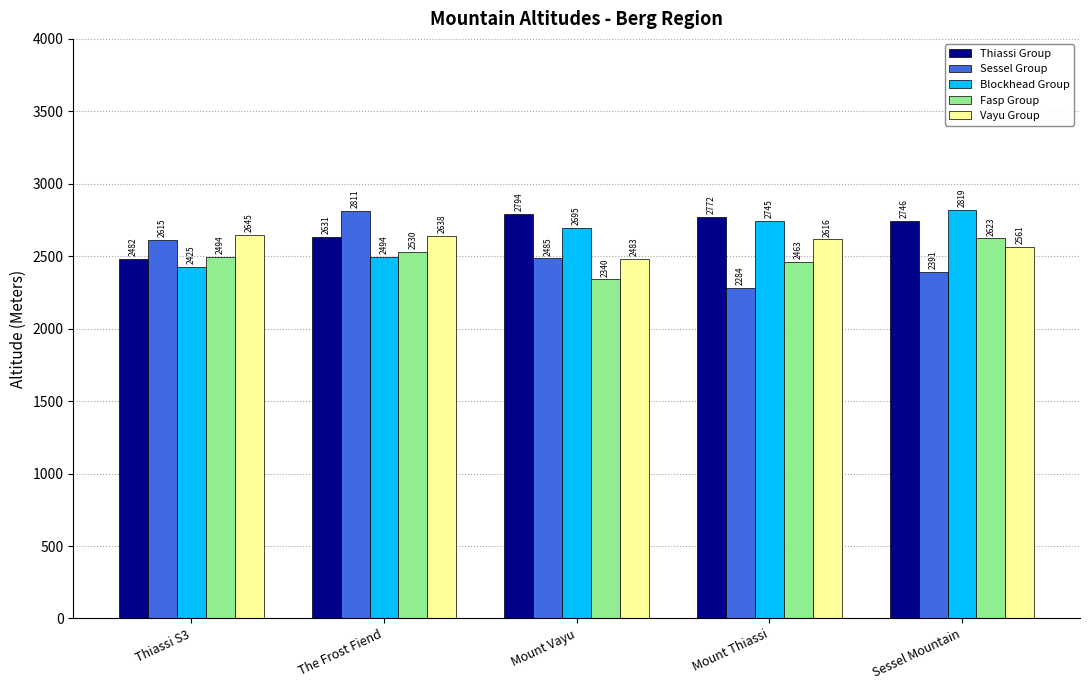

Is it true that Sessel Group equals 2485 at Mount Vayu?

True